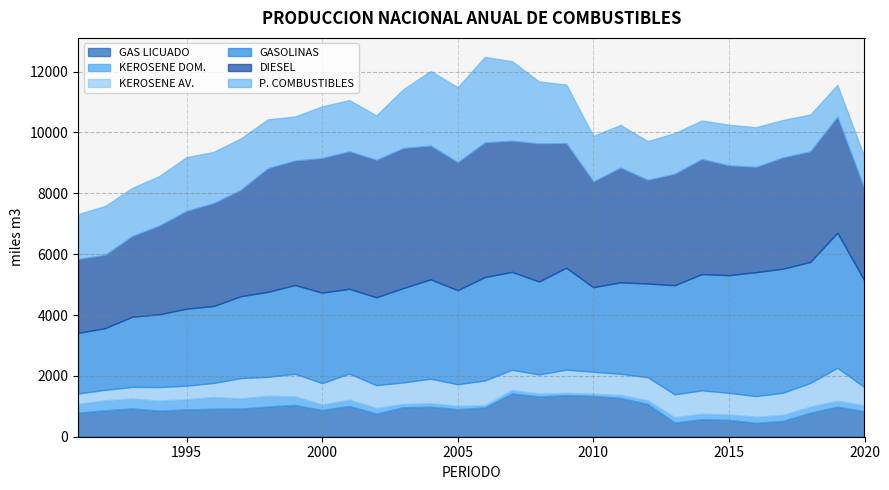

Reading left to right, list all the values displayed in this chart.

GAS LICUADO: 791.3	870.1	927.2	858.3	897.6	917.3	923.2	992.1	1045.3	878.2	1012.7	758.2	969.1	985.5	905.5	962.8	1421.2	1320.7	1366.9	1341.1	1275.1	1077.7	467.3	575.3	554.2	455.5	520.9	789.5	986.6	839.0
KEROSENE DOM.: 290.0	328.0	329.0	329.0	337.0	389.0	335.0	355.0	280.0	182.0	207.0	188.0	108.0	118.8	110.0	71.2	115.4	95.7	75.5	71.6	96.2	123.6	174.1	177.2	182.2	198.5	199.2	200.0	199.0	187.7
KEROSENE AV.: 342.0	343.0	382.0	445.0	443.0	461.0	670.0	620.0	745.0	702.0	856.0	748.0	709.0	802.8	708.7	814.4	663.5	631.3	762.8	722.9	696.8	758.0	750.6	771.9	706.6	681.2	726.2	778.4	1080.2	602.3
GASOLINAS: 1987.0	2028.0	2308.0	2392.0	2533.0	2530.0	2690.0	2795.0	2916.0	2972.0	2787.0	2890.0	3103.0	3265.3	3092.0	3399.9	3218.1	3054.9	3348.9	2778.4	3006.0	3076.7	3587.7	3821.2	3867.1	4073.8	4078.0	3978.1	4438.2	3497.0
DIESEL: 2430.0	2408.0	2651.0	2917.0	3212.0	3381.0	3497.0	4065.0	4091.0	4424.0	4520.0	4516.0	4601.0	4397.0	4206.7	4424.7	4313.1	4536.5	4097.1	3476.2	3771.6	3408.1	3661.9	3781.6	3608.1	3461.3	3658.0	3633.4	3815.0	3010.5
P. COMBUSTIBLES: 1476.1	1608.3	1580.9	1628.7	1767.0	1683.6	1691.8	1603.3	1449.6	1700.9	1681.6	1461.5	1938.0	2450.9	2463.7	2812.0	2611.9	2036.7	1925.5	1496.4	1402.6	1273.9	1337.6	1266.4	1337.2	1302.9	1231.3	1209.7	1045.1	1049.4